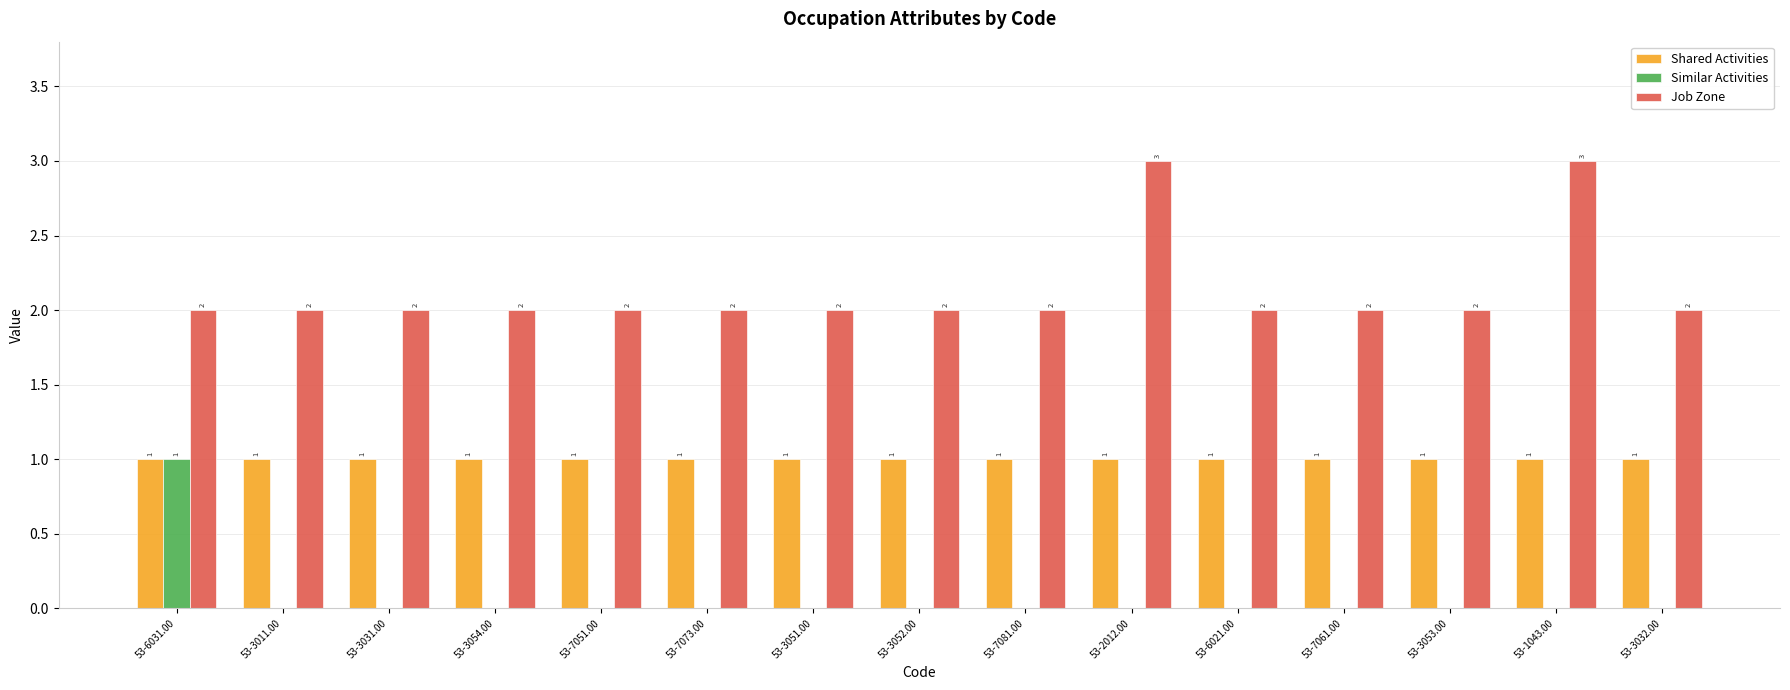

At which label does Similar Activities reach its peak?

53-6031.00